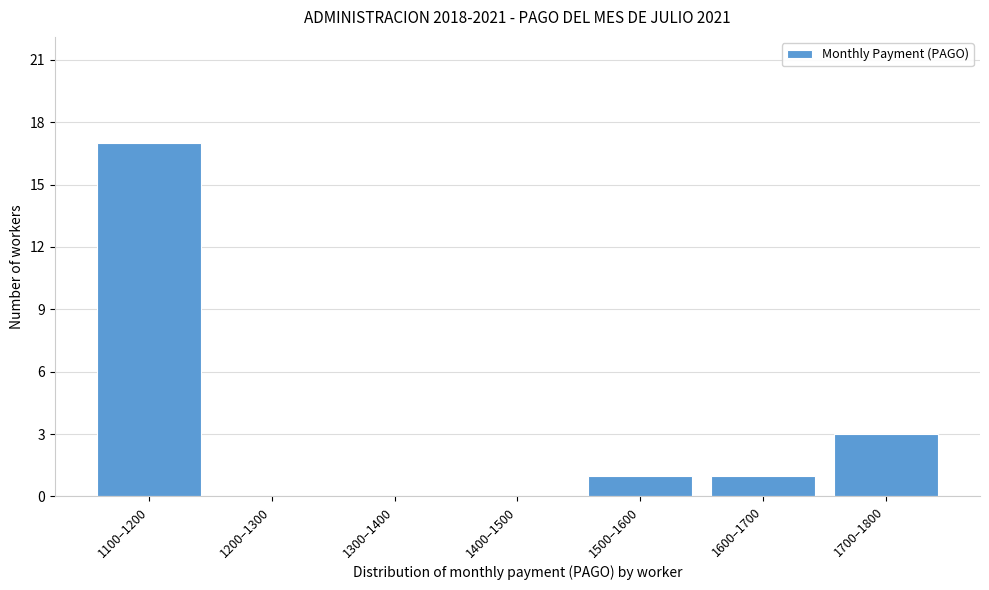

Reading left to right, transcribe all the data shown in this chart.

1100–1200=17	1200–1300=0	1300–1400=0	1400–1500=0	1500–1600=1	1600–1700=1	1700–1800=3